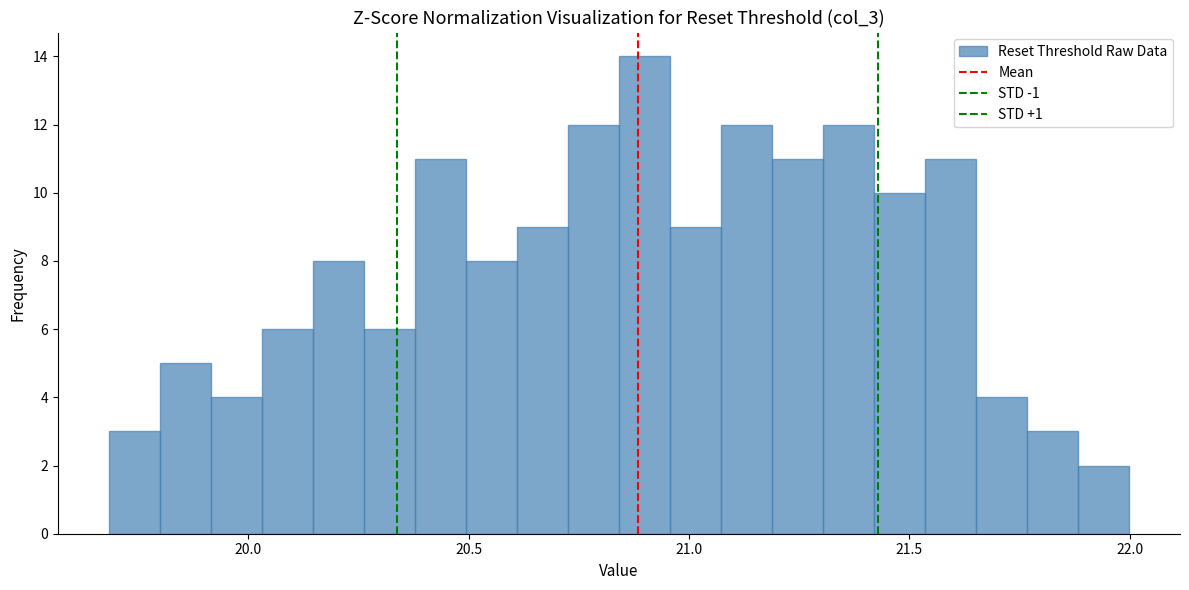

Around what value on the x-axis is the tallest bar? Give the approximate position of its centre, as read against the axis.

20.90